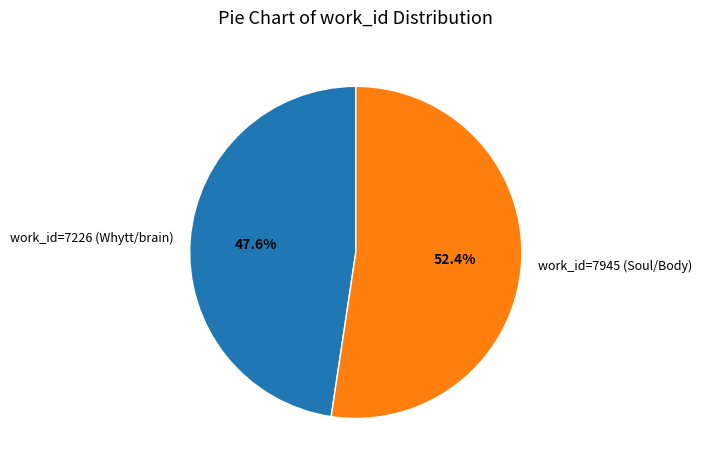

What is the majority slice?

work_id=7945 (Soul/Body)